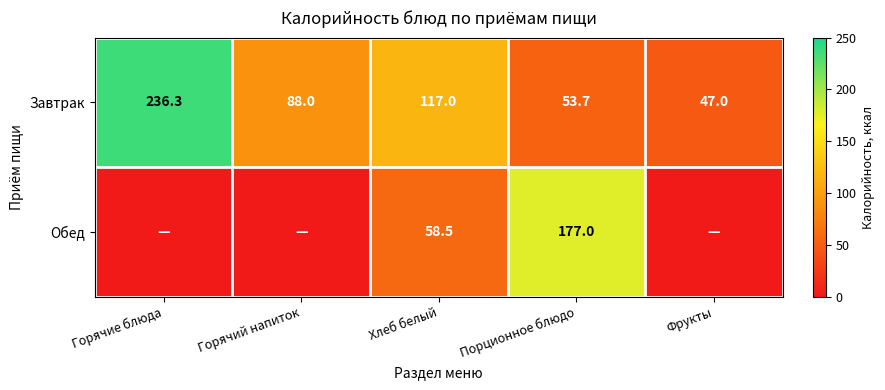

Which series changed the most between Хлеб белый and Порционное блюдо?

Обед